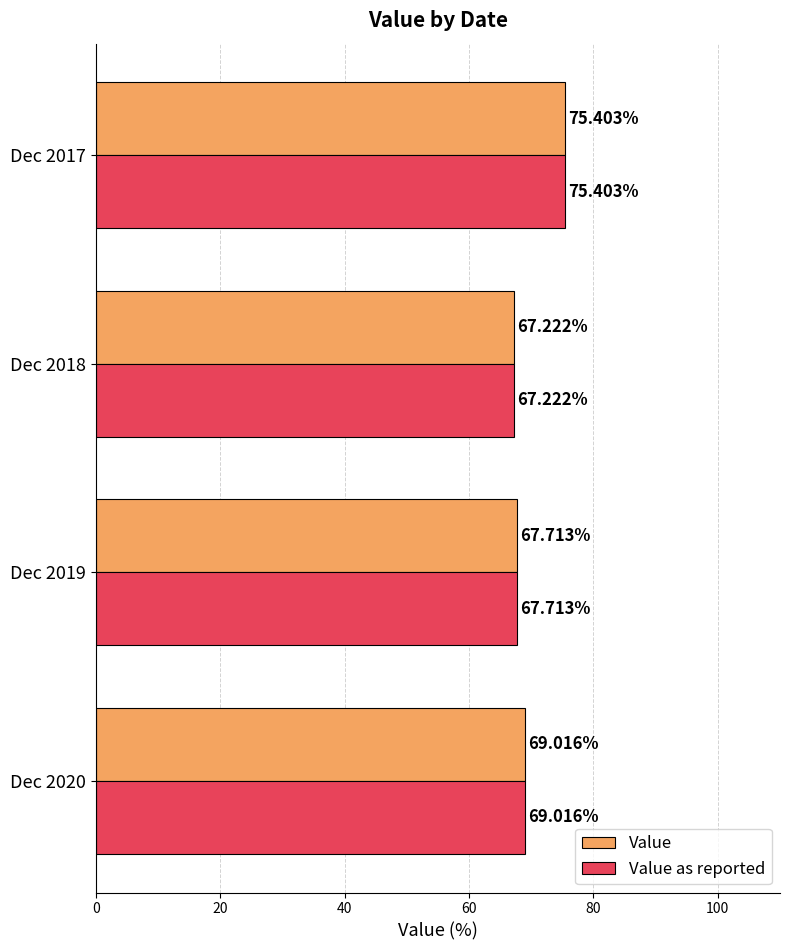

Rank the categories by Value as reported value from highest to lowest.

Dec 2017, Dec 2020, Dec 2019, Dec 2018